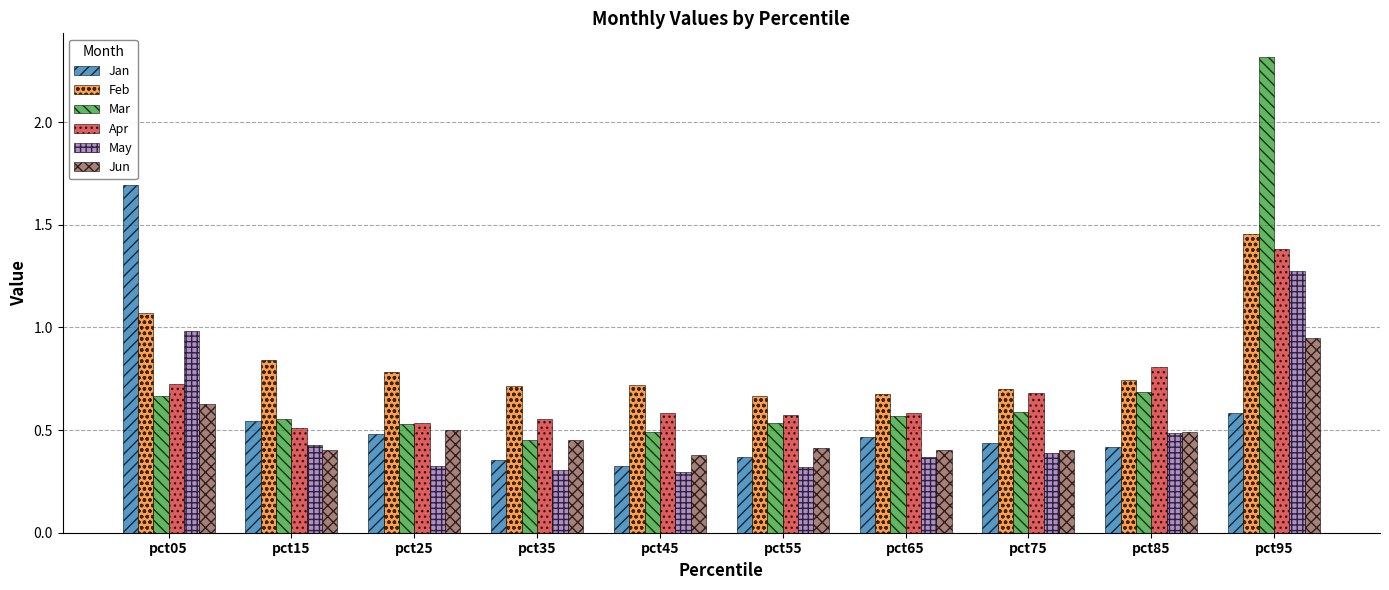

The value of Mar at pct65 is 0.9. True or false?

False